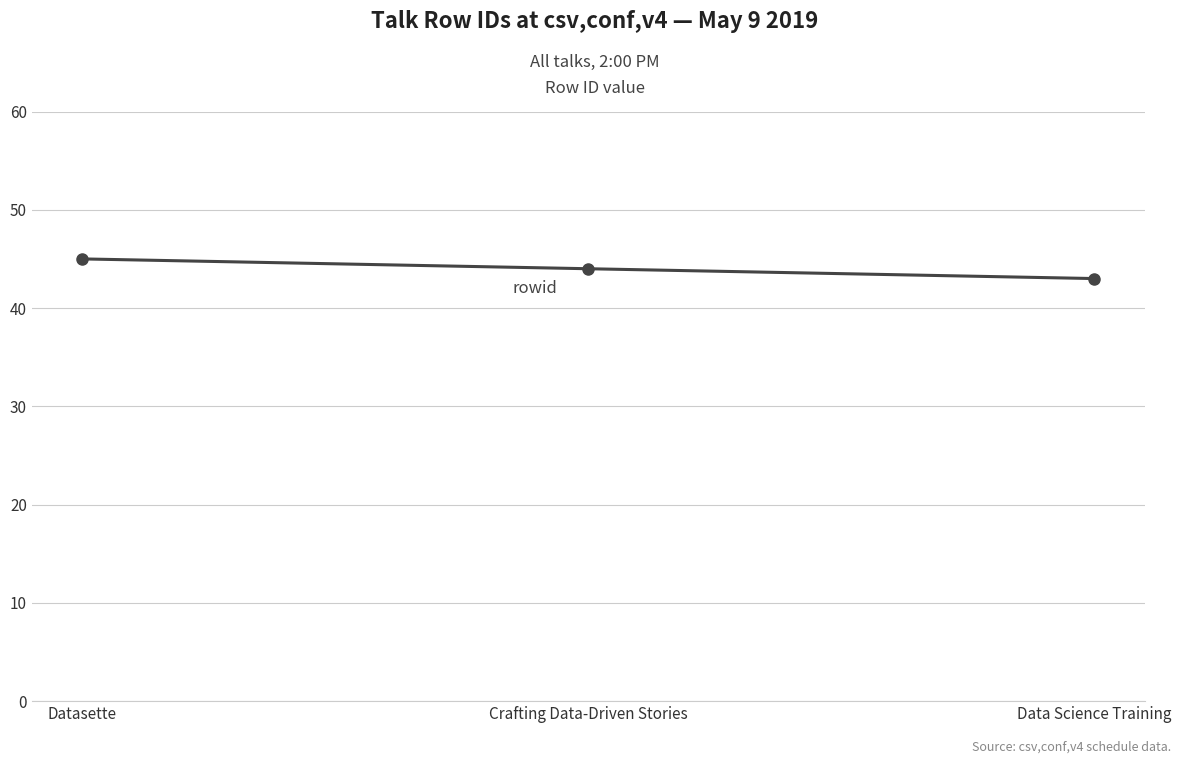

Rank the categories by value from highest to lowest.

Datasette, Crafting Data-Driven Stories, Data Science Training